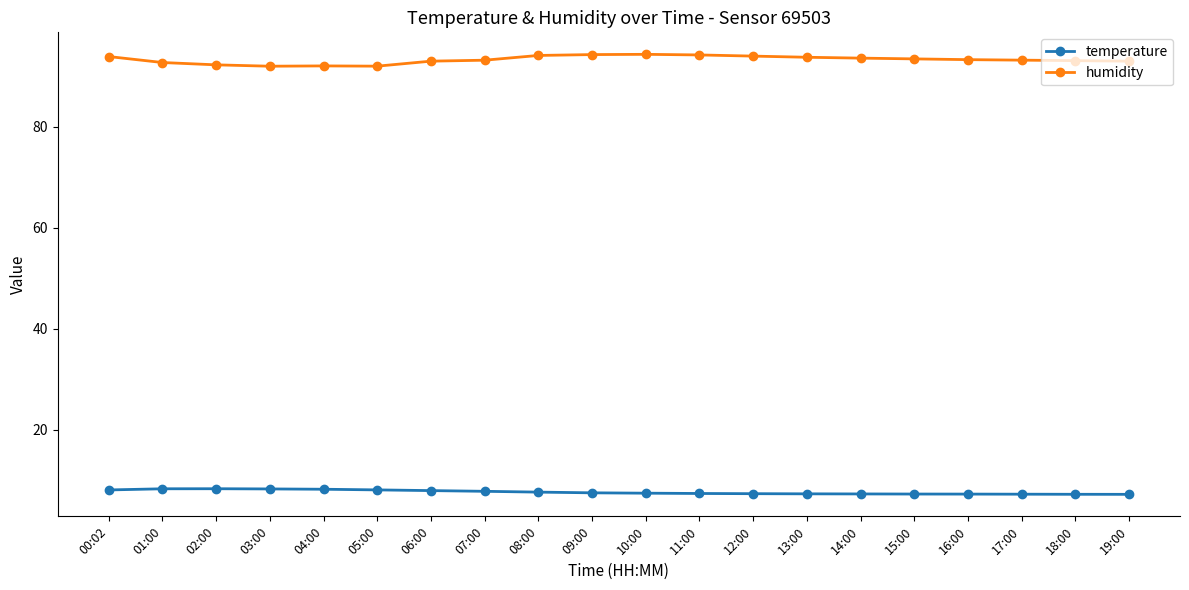

At 19:00, list the series in order from largest to smallest.

humidity, temperature